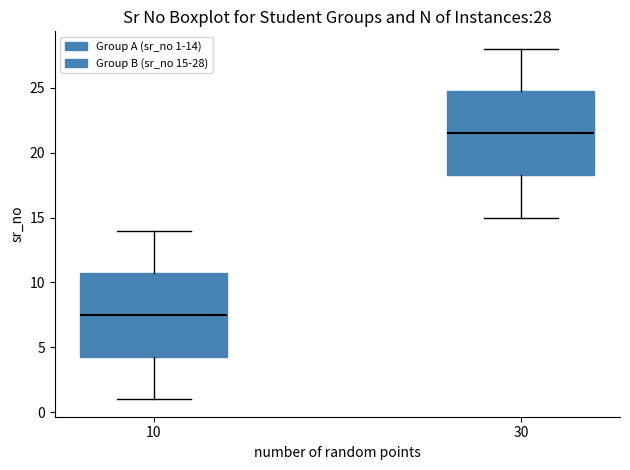

Which box's median line is the highest?

30